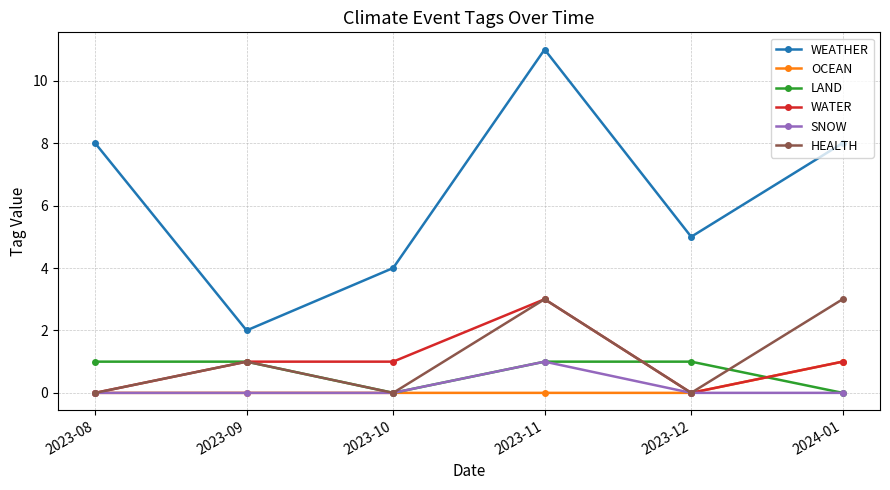

What is the total value across all series at 2023-08?

9